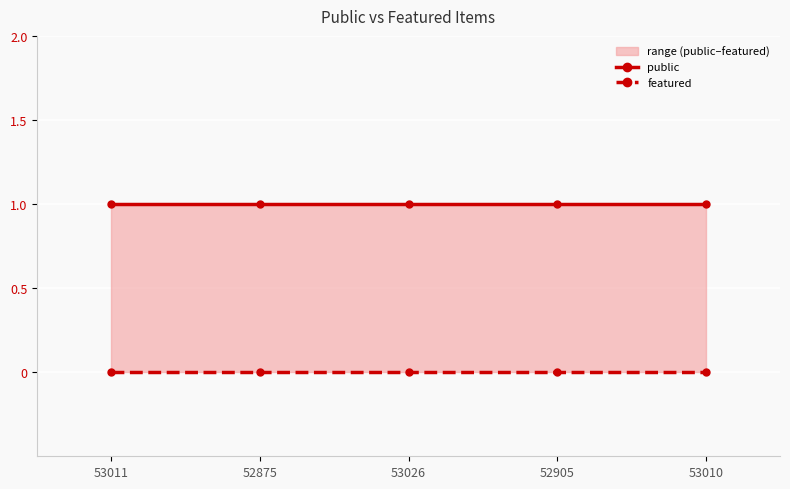

Rank the categories by public value from highest to lowest.

53011, 52875, 53026, 52905, 53010